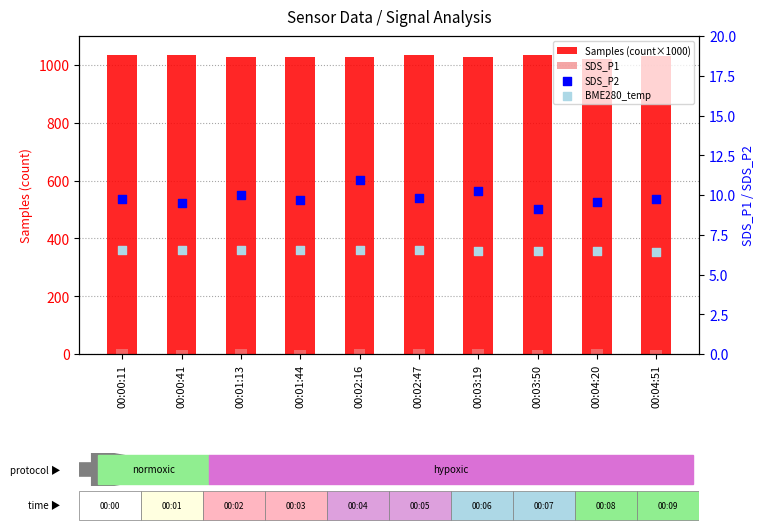

Is the value of BME280_temp at 00:03:19 greater than the value of SDS_P1 at 00:00:11?

No